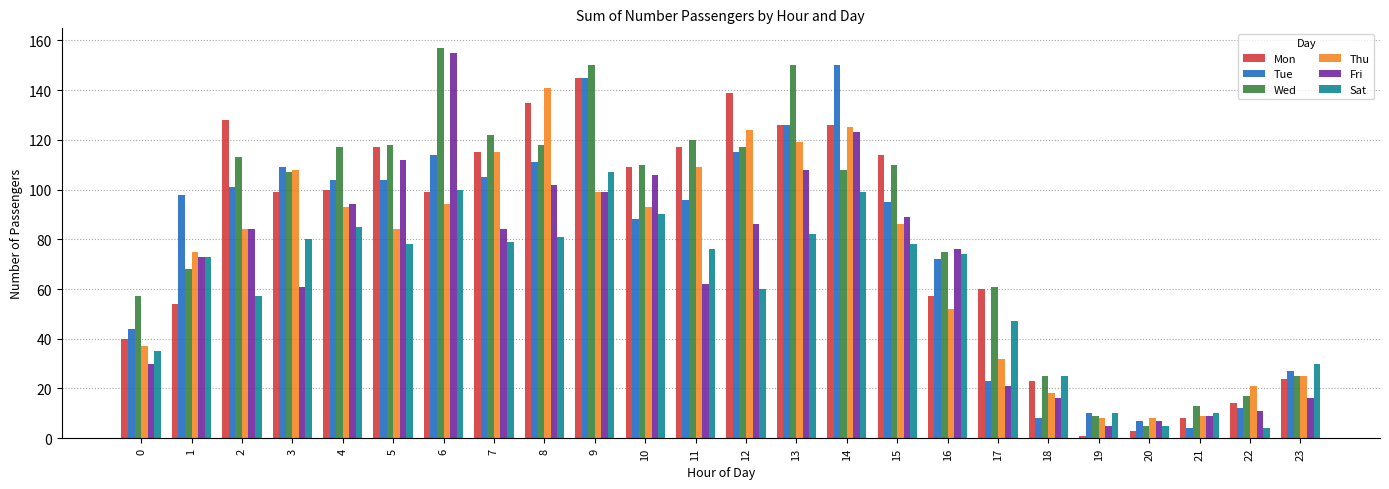

Which category has the highest value in the Tue series?

14